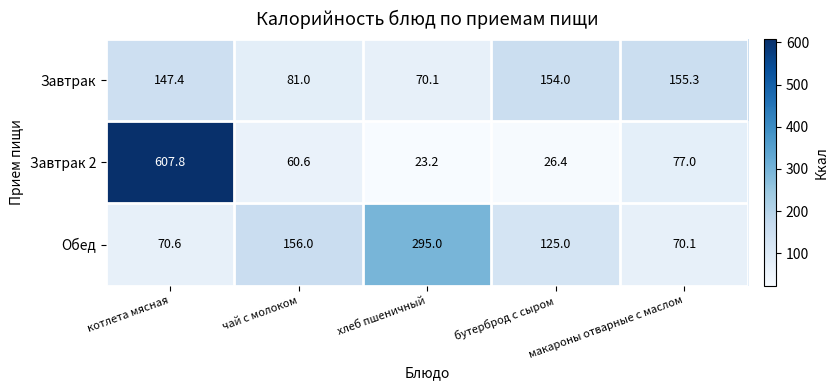

What is the lowest value of the Завтрак 2 series?

23.2